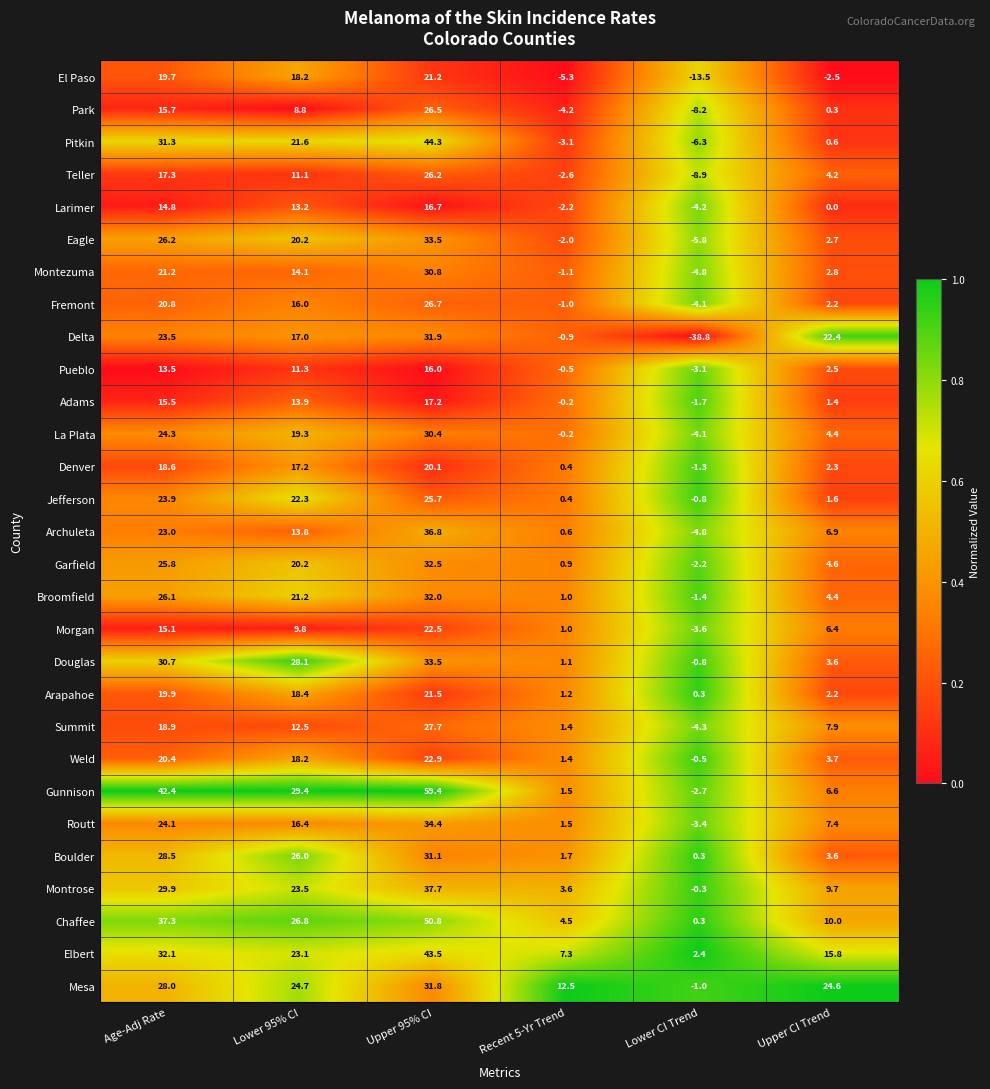

How many distinct data groups are displayed?

29